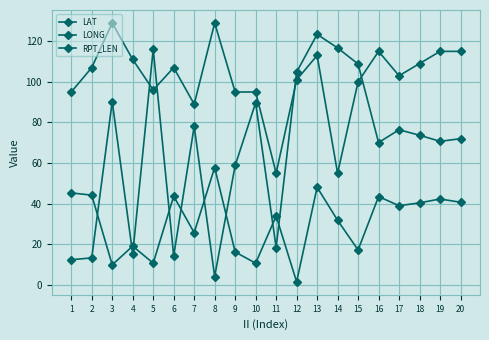

How many data points in LONG are less than 73?

10